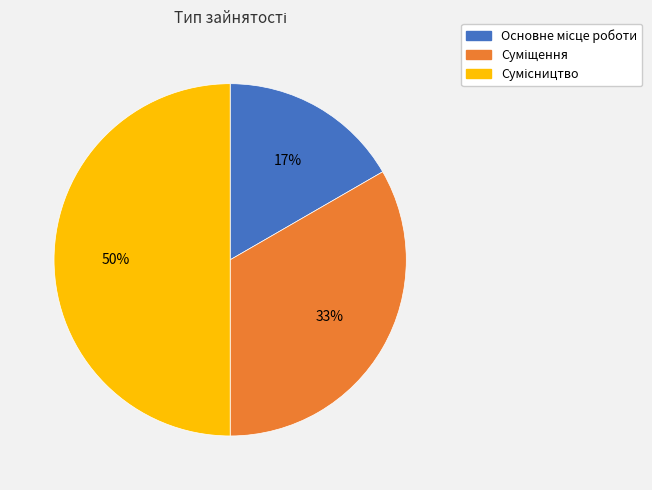

To the nearest percent, what is the difference between the largest and smallest slice percentages?

33%